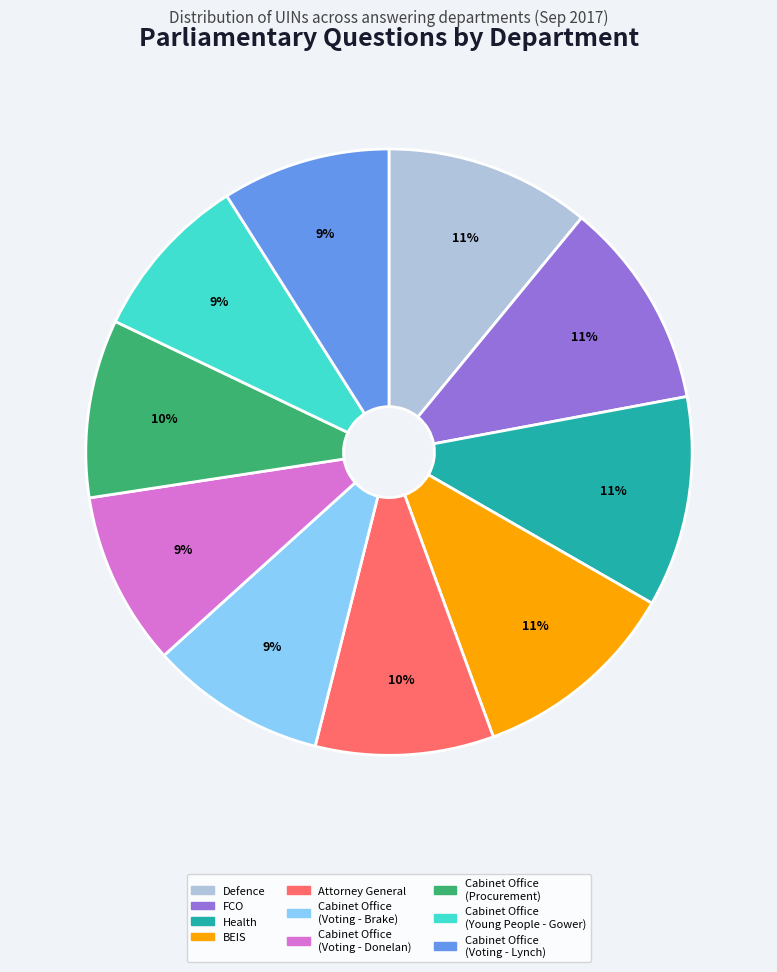

Does any single category account for the majority?

No